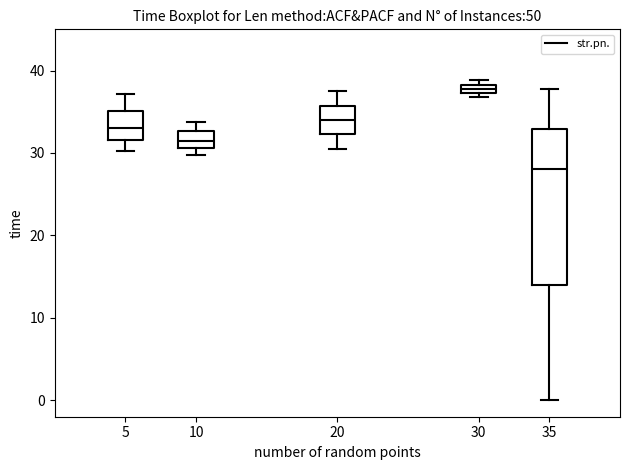

Which box has the highest median line?

30